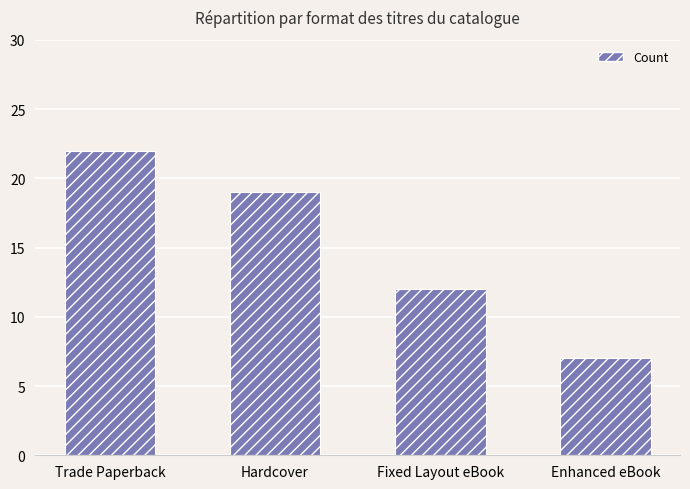

Reading left to right, extract all data points from this chart.

22	19	12	7